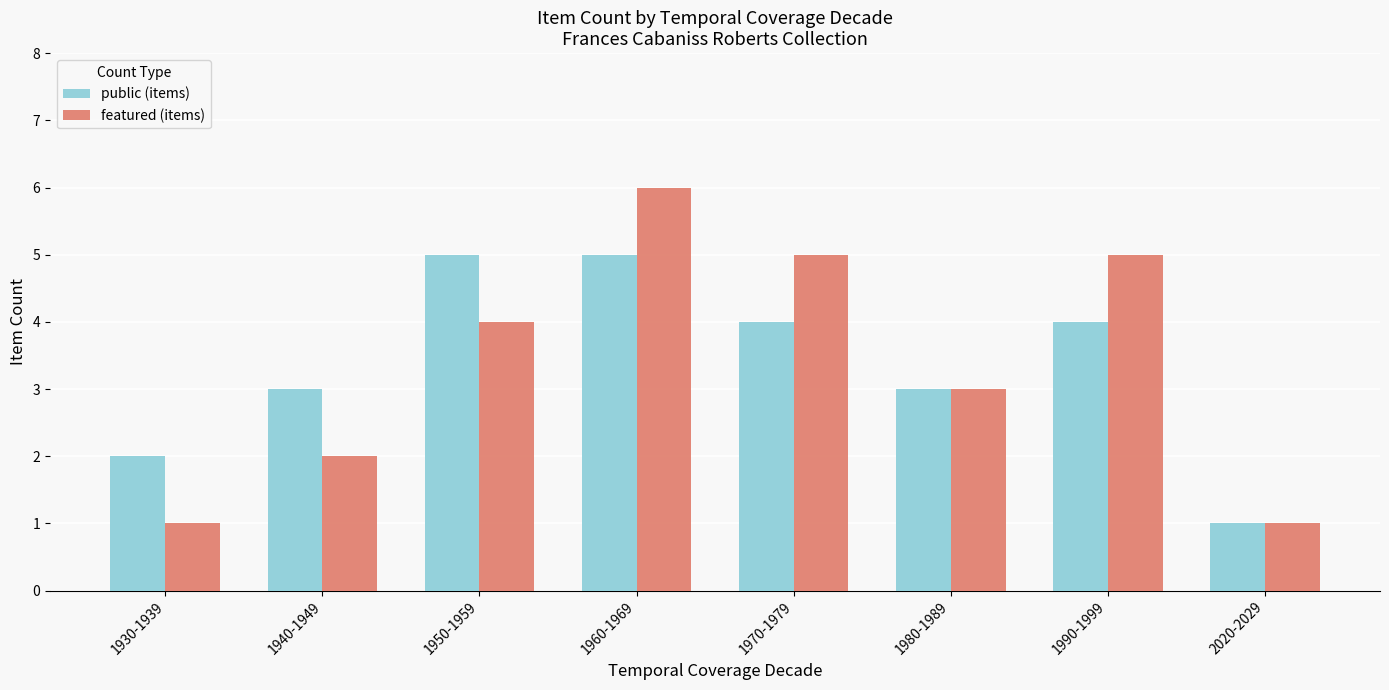

How many series are shown in this chart?

2